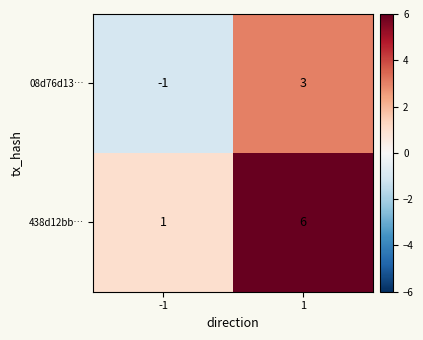

List the labels in order of 08d76d13… value, smallest first.

-1, 1